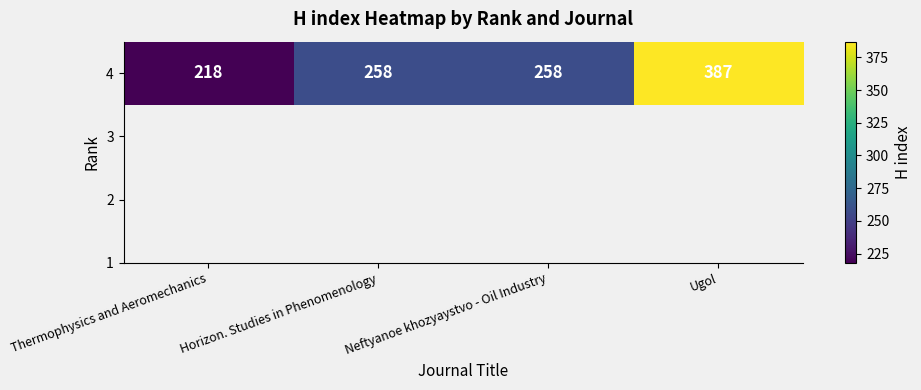

What is the ratio of the value at Thermophysics and Aeromechanics to the value at Neftyanoe khozyaystvo - Oil Industry?

0.8